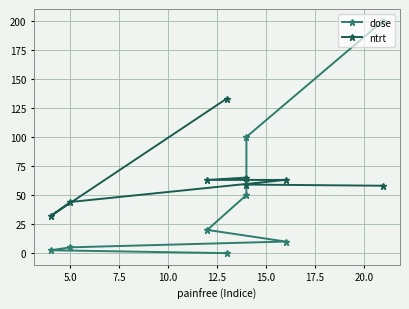

Is it true that dose equals 30.2 at 12.5?

False